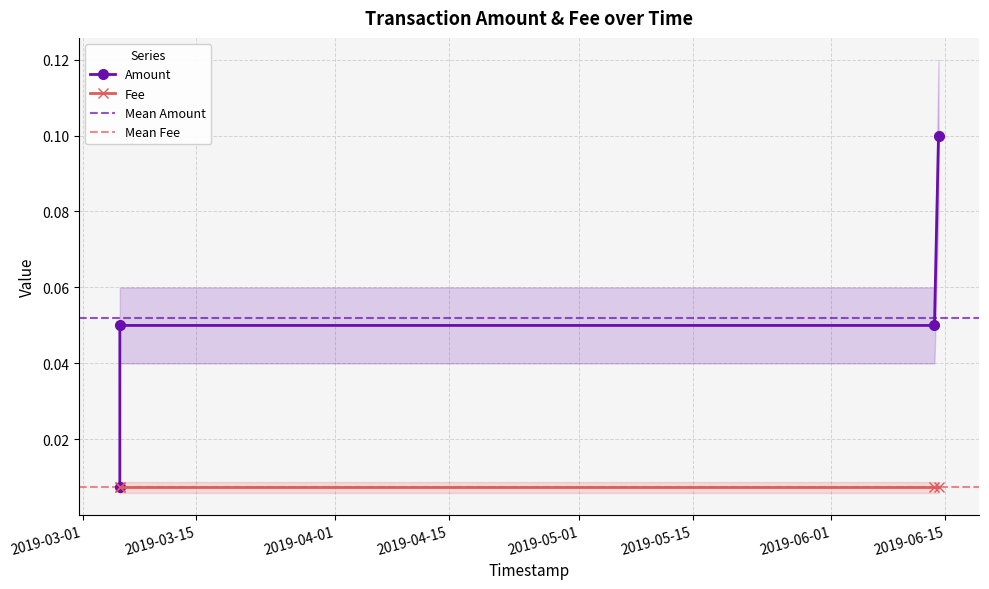

List the labels in order of value, smallest first.

2019-03-05 13:54:14, 2019-03-05 14:00:04, 2019-06-13 17:18:16, 2019-06-14 05:23:52